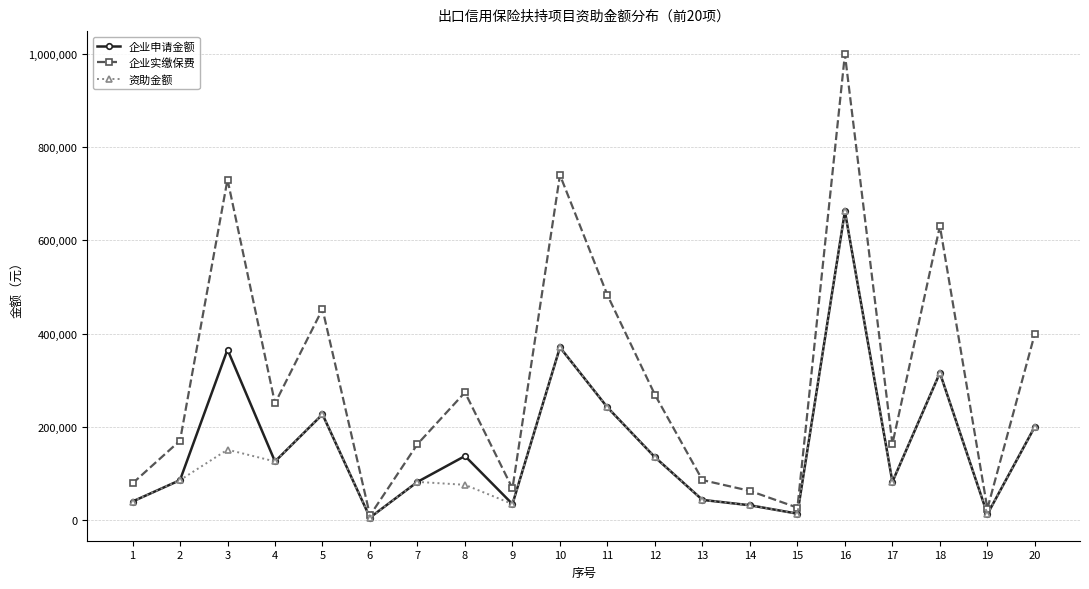

Between 5 and 17, which series saw the biggest shift?

企业实缴保费